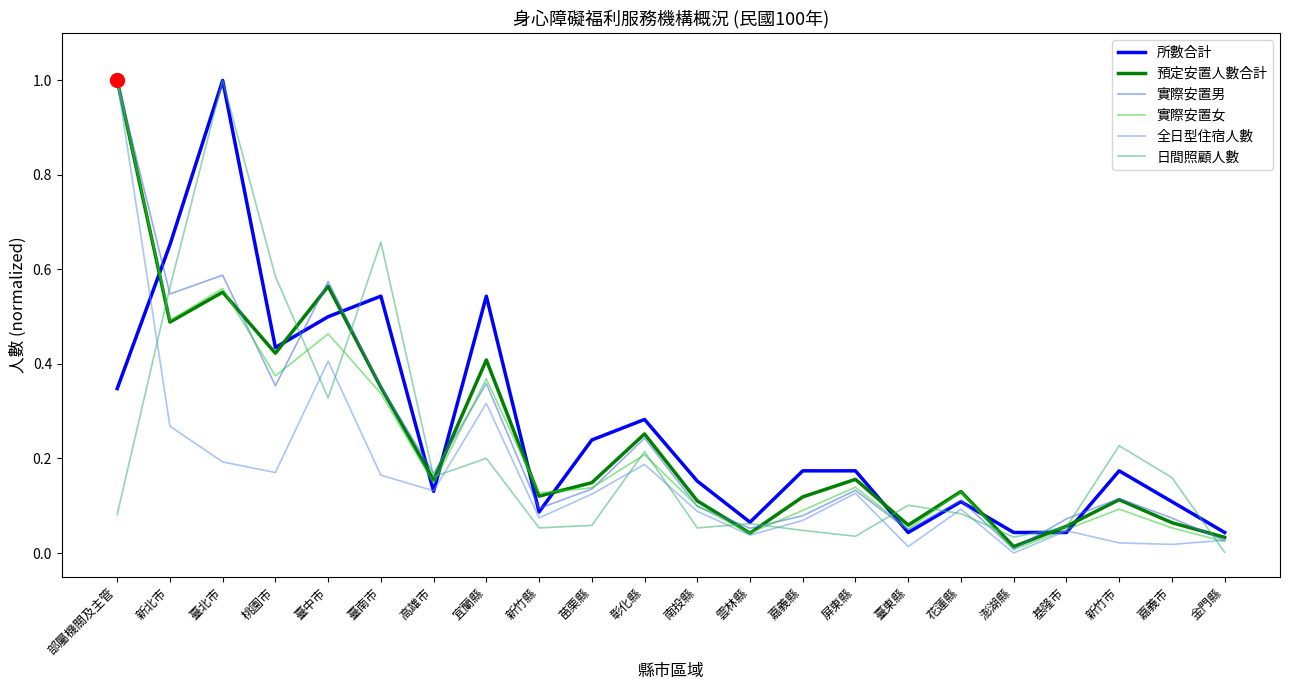

Which series changed the most between 新竹縣 and 澎湖縣?

實際安置女